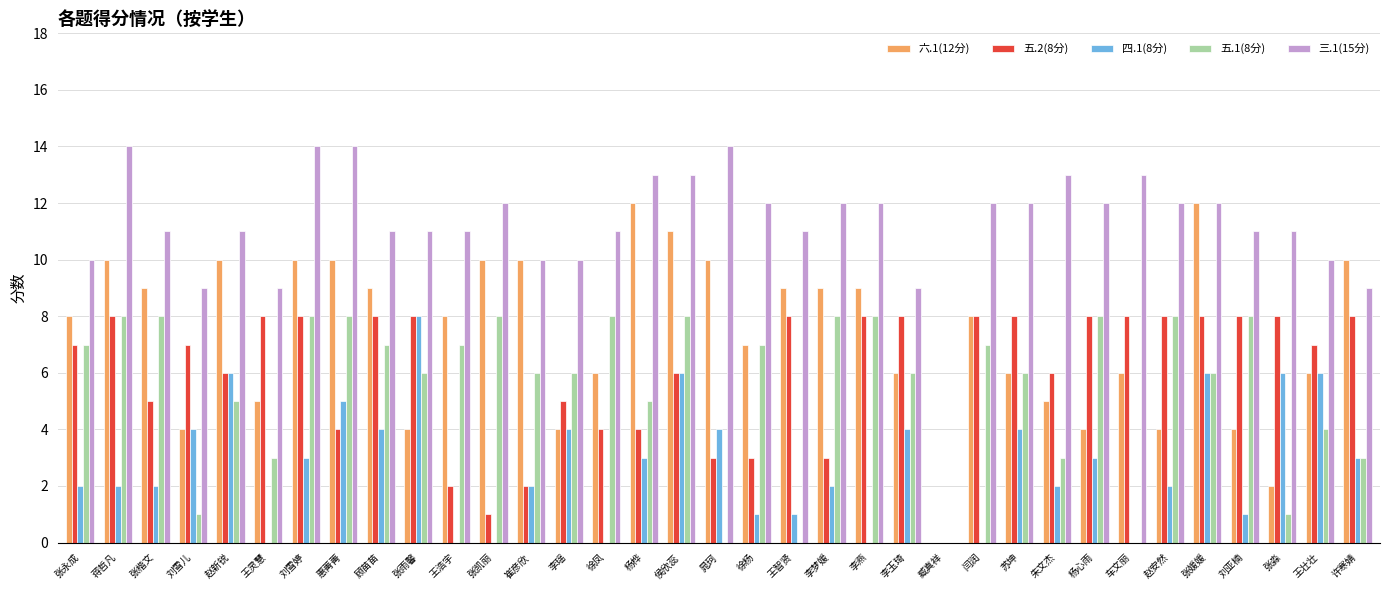

What is the greatest value displayed?

14